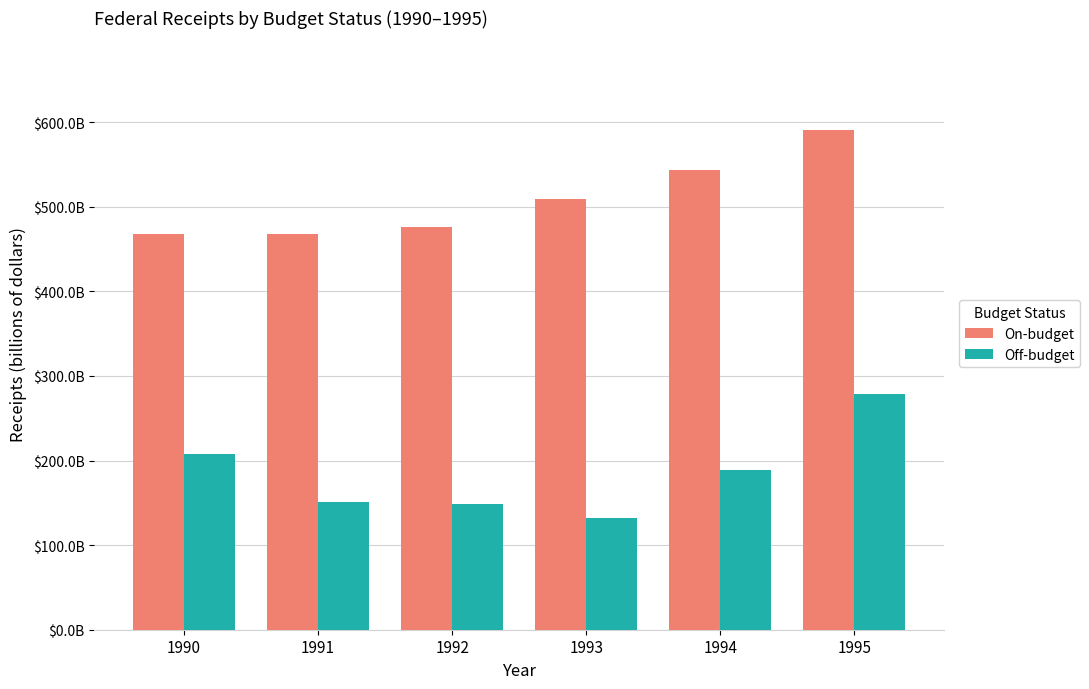

Does the chart contain stacked bars?

No